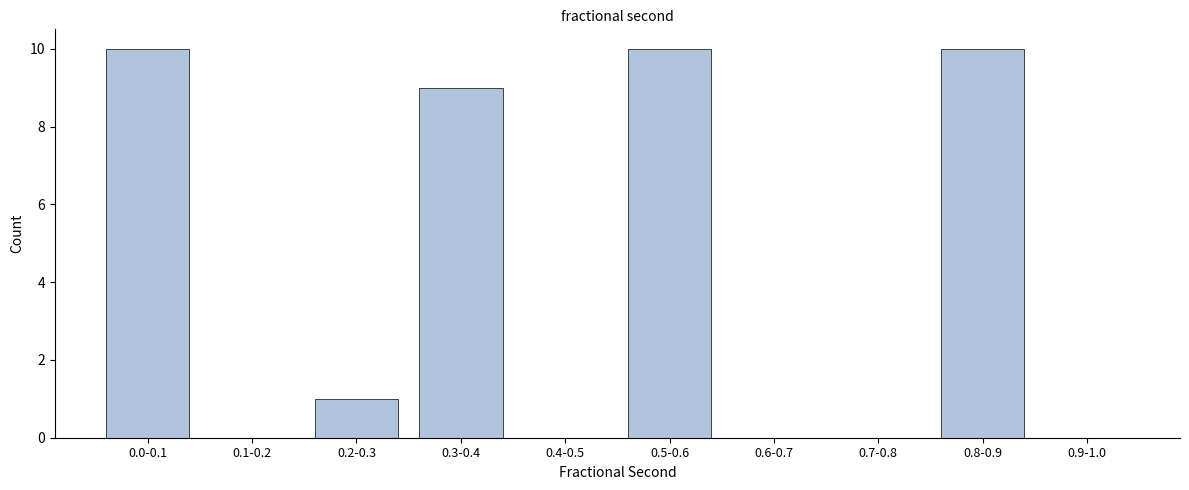

Reading left to right, what are all the values shown in this chart?

0.0-0.1=10	0.1-0.2=0	0.2-0.3=1	0.3-0.4=9	0.4-0.5=0	0.5-0.6=10	0.6-0.7=0	0.7-0.8=0	0.8-0.9=10	0.9-1.0=0